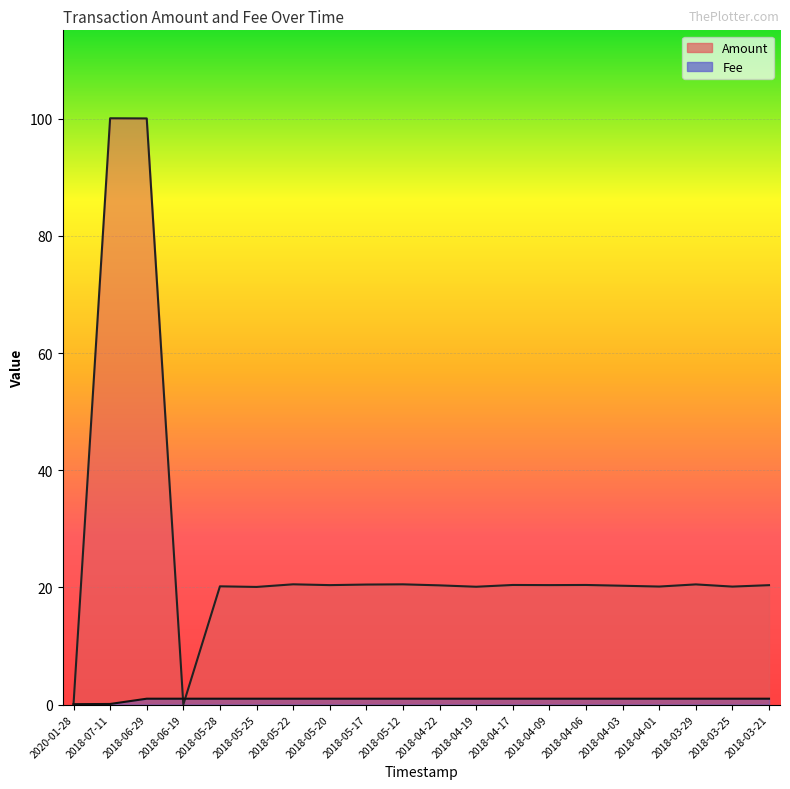

Where does the Amount series first go above 20?

2018-07-11